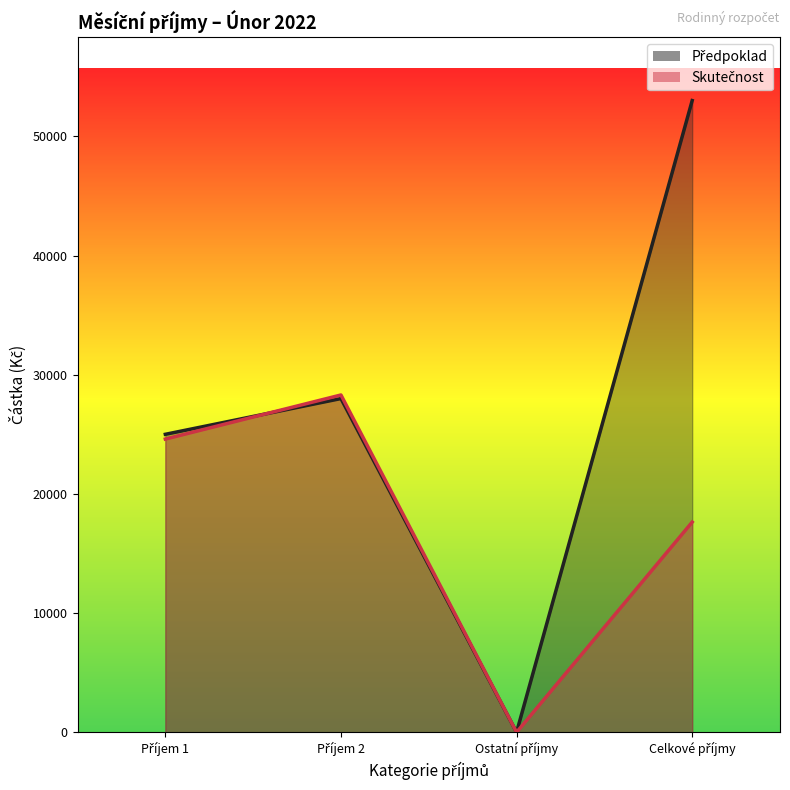

Which series has the largest total across all categories?

Předpoklad